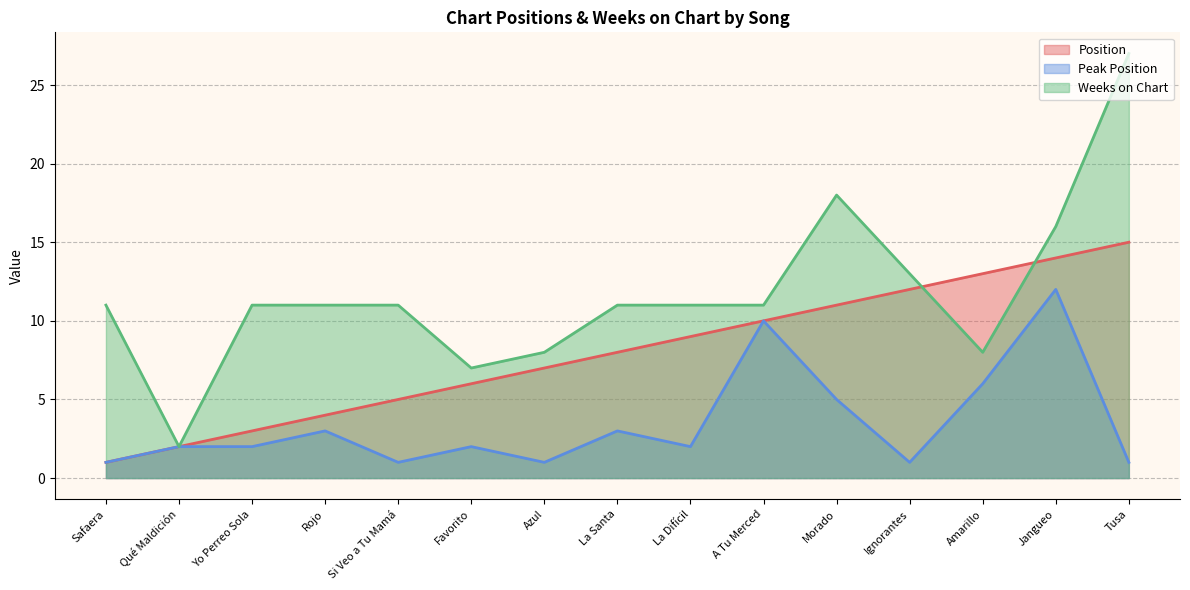

At how many categories does at least one series exceed 15?

3